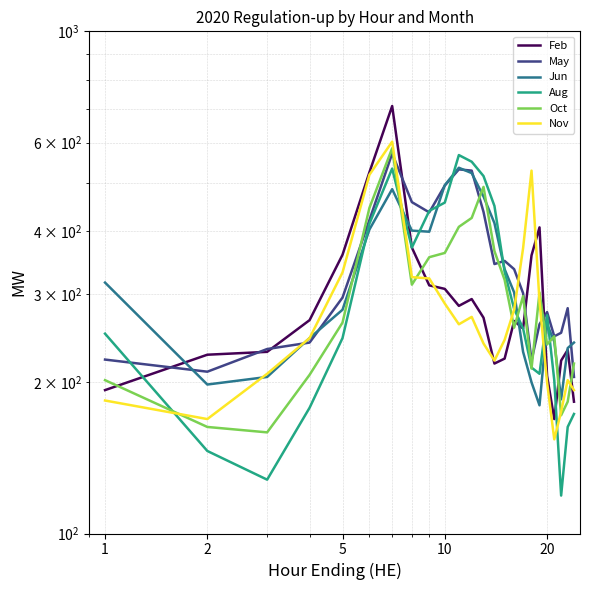

How many data points does each series have?

24